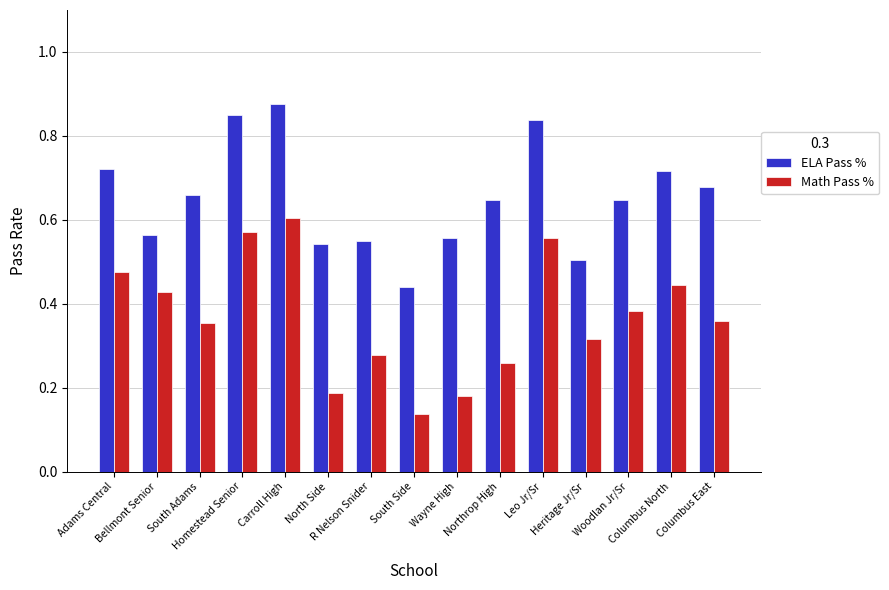

Is the value of Math Pass % at Columbus East greater than the value of ELA Pass % at Columbus East?

No